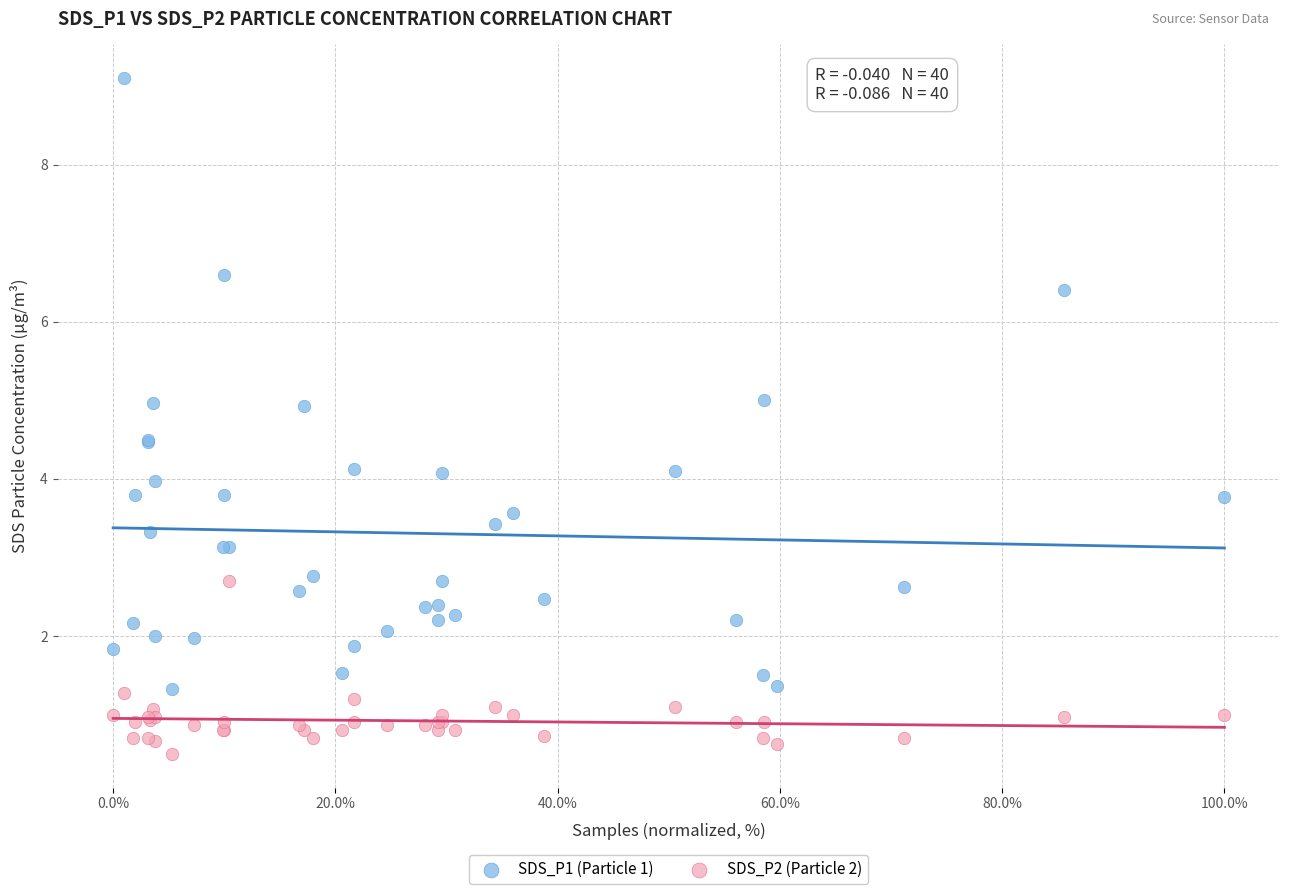

Which series contains the lowest Y value?

SDS_P2 (Particle 2)